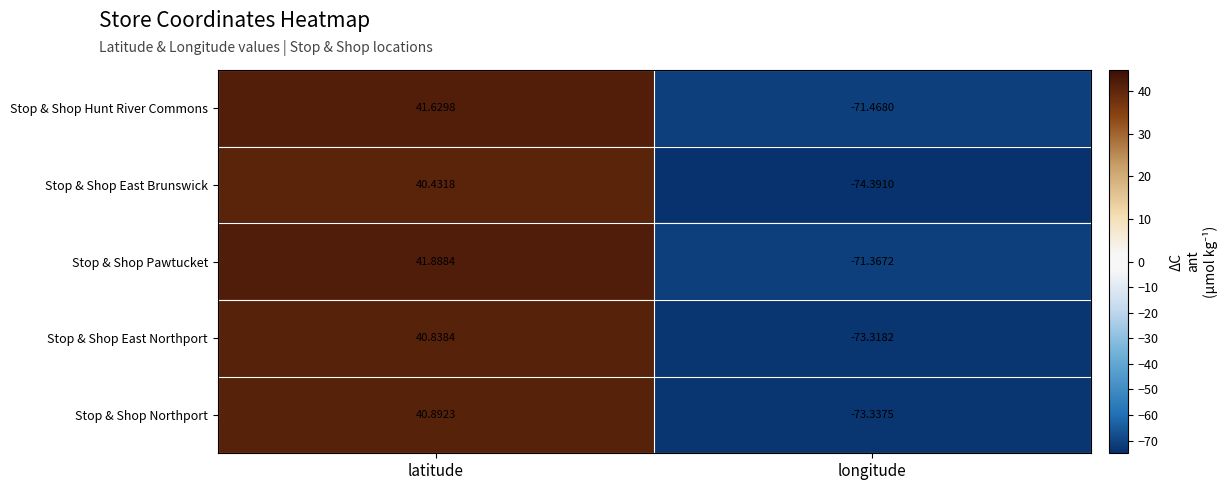

How many positive values does the Stop & Shop East Northport series have?

1